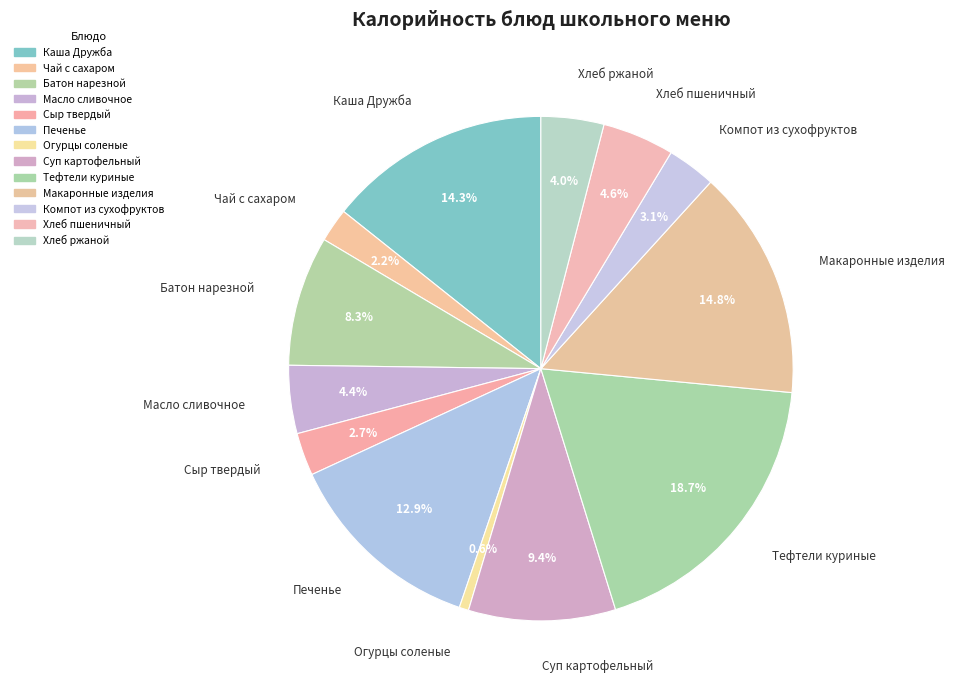

True or false: Чай с сахаром accounts for 2% of the total.

True